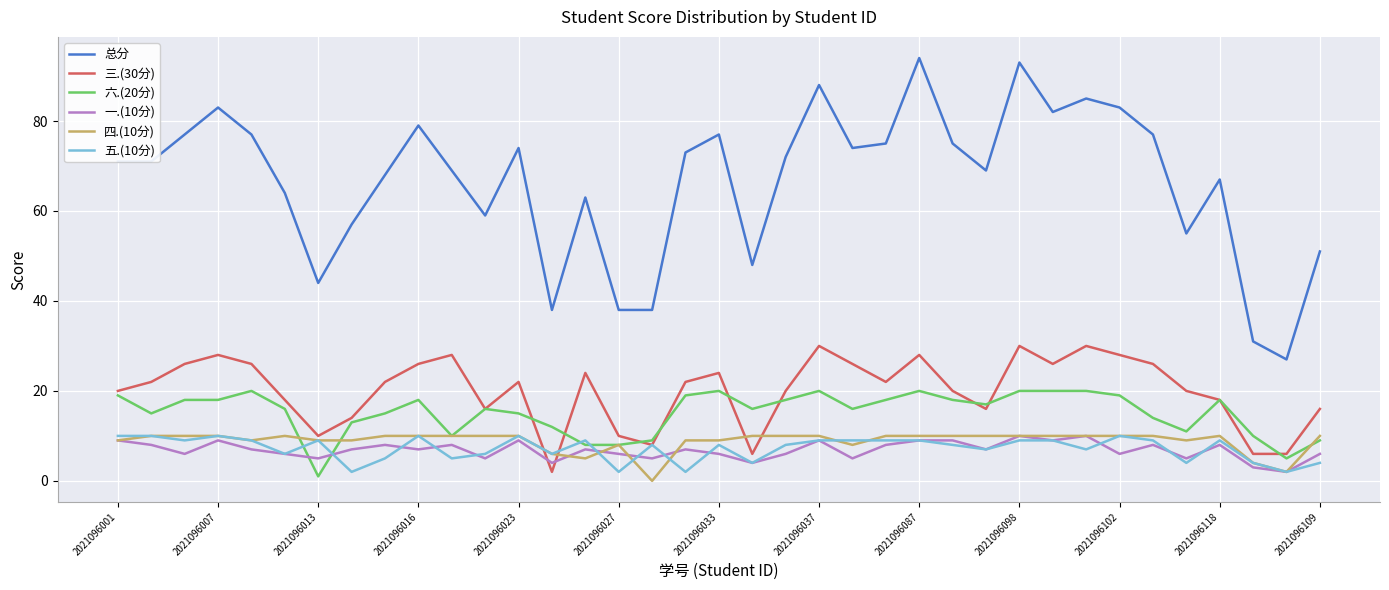

True or false: 一.(10分) and 总分 intersect in this chart.

False